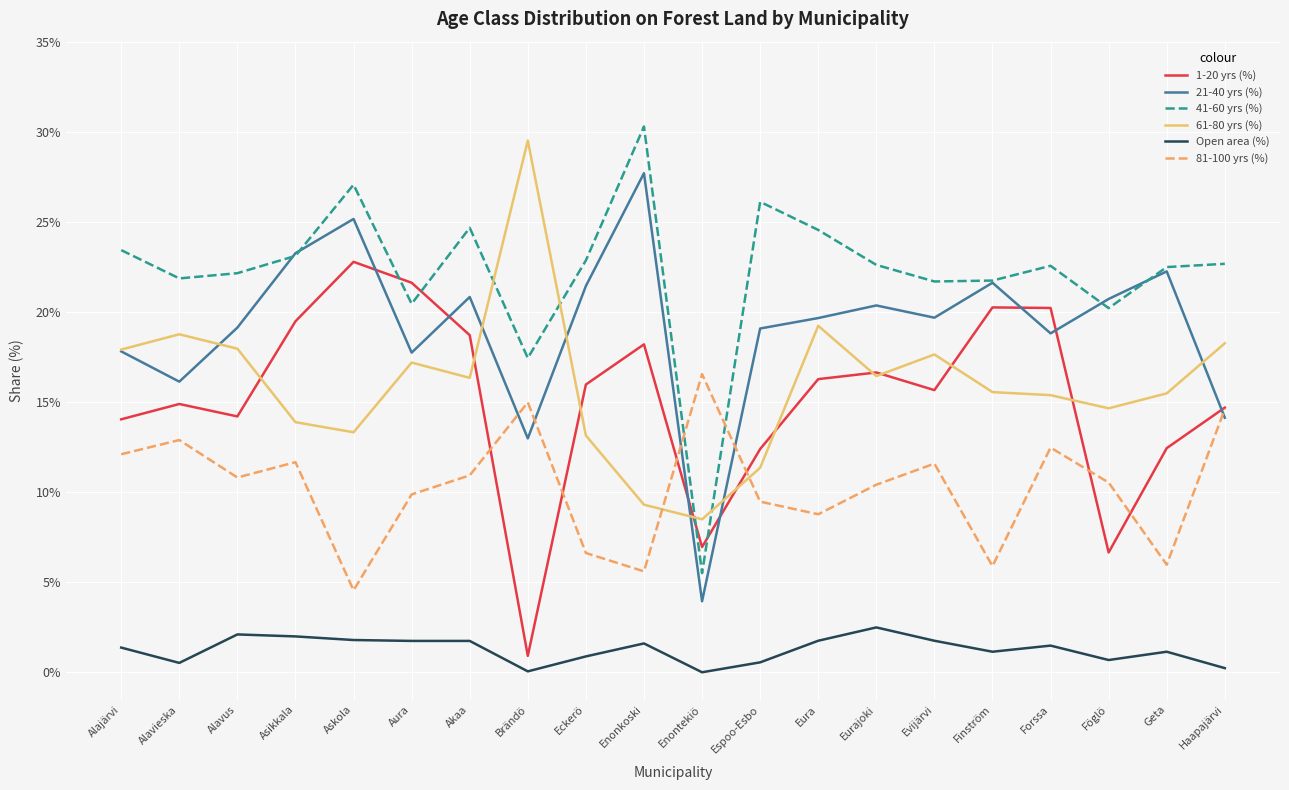

Which category has the highest value in the 41-60 yrs (%) series?

Enonkoski